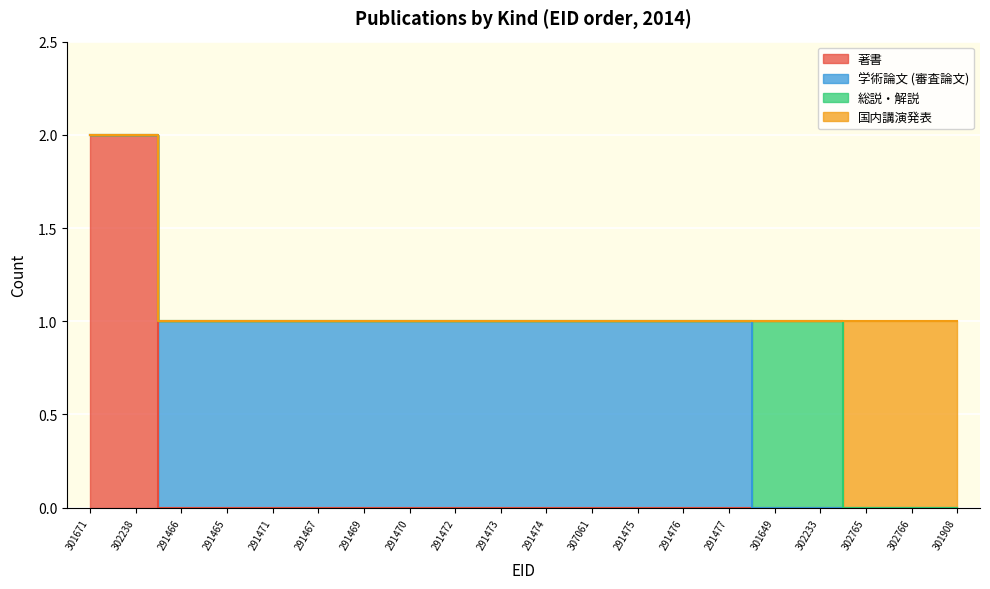

Reading left to right, extract all data points from this chart.

著書: 2	2	0	0	0	0	0	0	0	0	0	0	0	0	0	0	0	0	0	0
学術論文 (審査論文): 0	0	1	1	1	1	1	1	1	1	1	1	1	1	1	0	0	0	0	0
総説・解説: 0	0	0	0	0	0	0	0	0	0	0	0	0	0	0	1	1	0	0	0
国内講演発表: 0	0	0	0	0	0	0	0	0	0	0	0	0	0	0	0	0	1	1	1